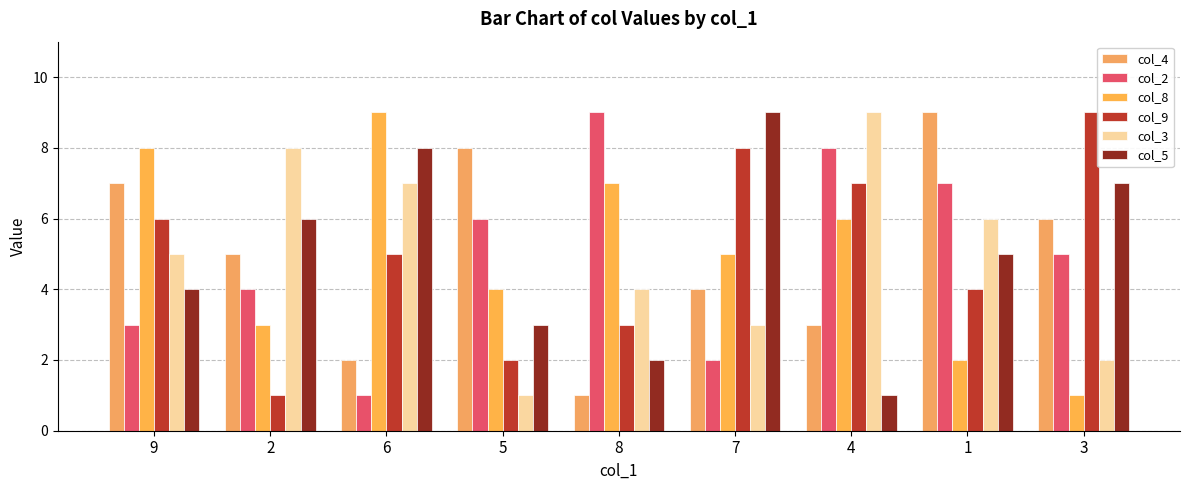

What is the value of the col_2 bar at the 9th from the left?

5